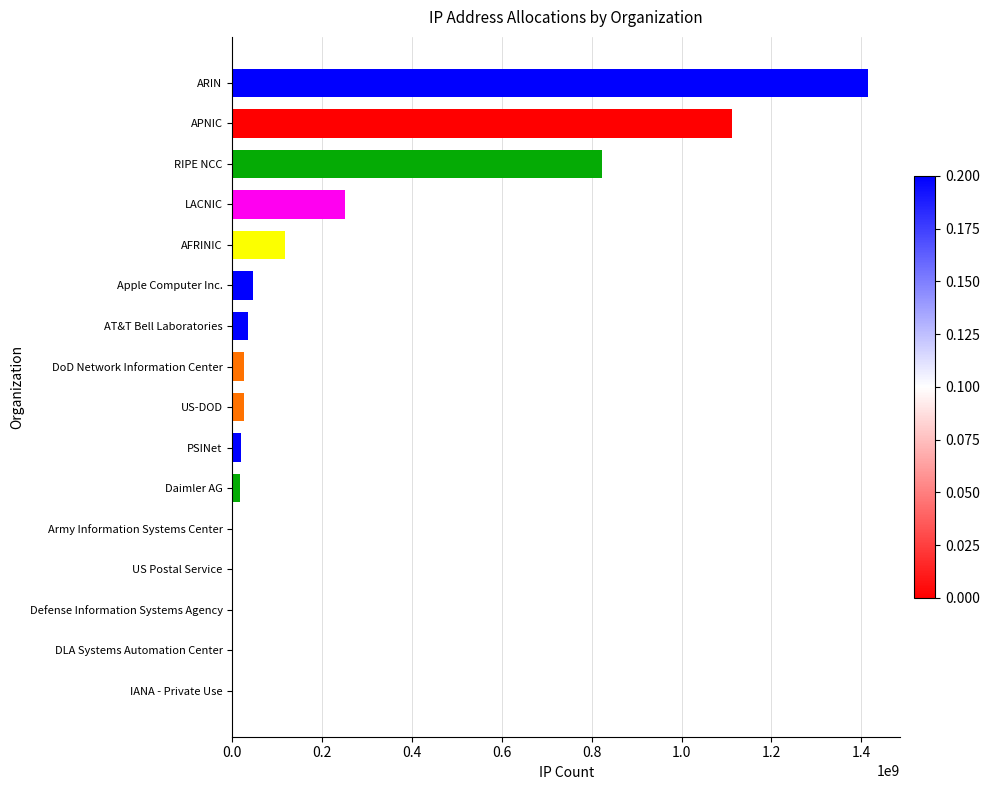

Which has a higher value, LACNIC or RIPE NCC?

RIPE NCC